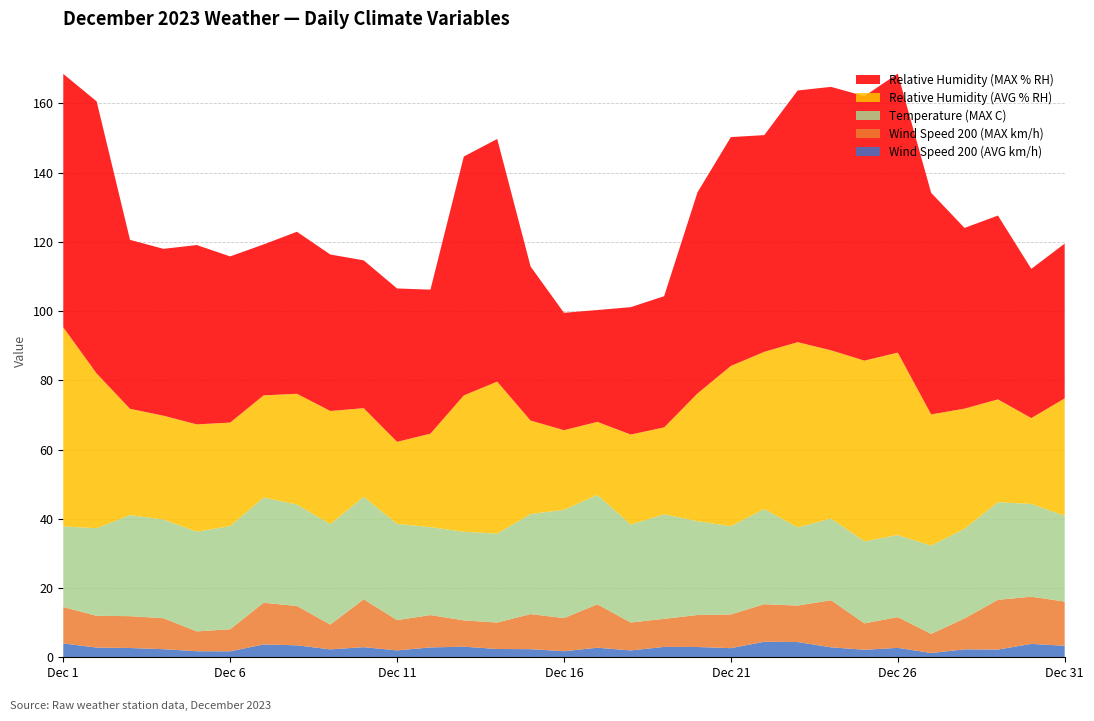

Reading right to left, extract all data points from this chart.

Wind Speed 200 (AVG km/h): 3.3	3.9	2.2	2.3	1.2	2.7	2.2	2.9	4.4	4.5	2.6	3.0	3.0	2.0	2.8	1.8	2.3	2.4	3.0	2.8	2.0	2.9	2.3	3.5	3.7	1.7	1.7	2.3	2.7	2.8	4.0
Wind Speed 200 (MAX km/h): 12.8	13.6	14.4	8.9	5.5	8.9	7.6	13.6	10.5	10.8	9.7	9.2	8.1	8.1	12.6	9.6	10.1	7.6	7.6	9.3	8.8	13.8	7.2	11.4	12.1	6.4	5.7	8.9	9.2	9.2	10.5
Temperature (MAX C): 24.8	26.8	28.2	25.9	25.5	23.7	23.7	23.6	22.6	27.5	25.5	27.1	30.2	28.3	31.6	31.3	28.9	25.7	25.6	25.4	27.8	29.6	29.0	29.3	30.4	29.8	28.8	28.5	29.2	25.3	23.3
Relative Humidity (AVG % RH): 33.9	24.8	29.7	34.7	37.9	52.7	52.2	48.6	53.5	45.4	46.3	36.9	25.1	26.0	21.1	23.0	27.0	43.9	39.4	27.0	23.7	25.6	32.7	32.0	29.5	29.9	31.0	30.0	30.7	44.7	57.5
Relative Humidity (MAX % RH): 44.7	43.1	53.1	52.2	64.0	80.6	76.4	76.1	72.7	62.6	66.1	58.1	37.9	36.8	32.3	33.9	44.5	70.1	69.0	41.6	44.3	42.7	45.2	46.8	43.6	48.0	51.8	48.2	48.8	78.6	73.2